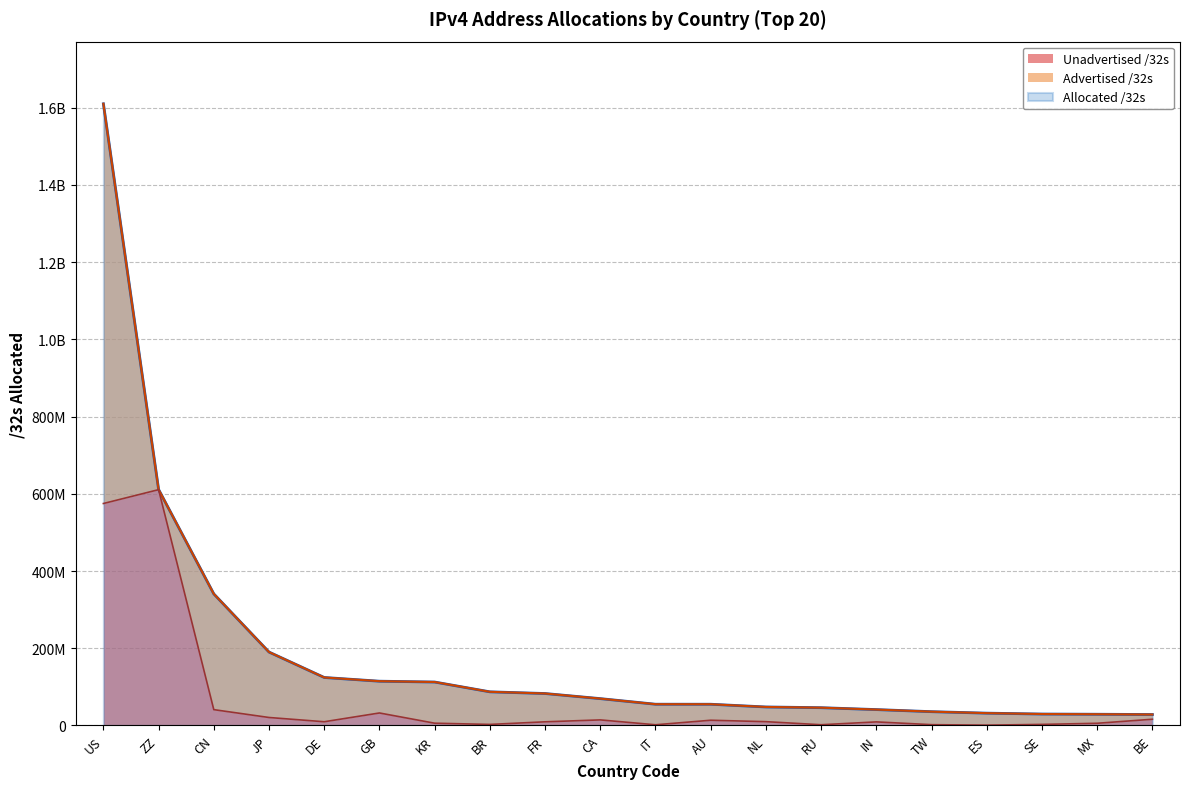

What is the label of the 10th point from the left?

CA